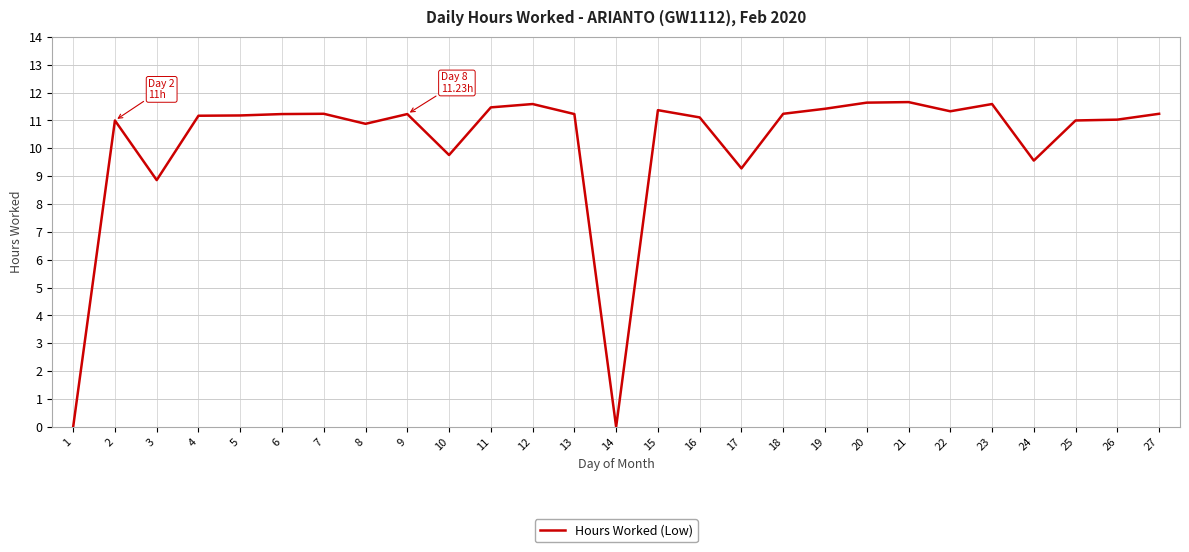

What is the difference between the second highest and second lowest values?

11.6